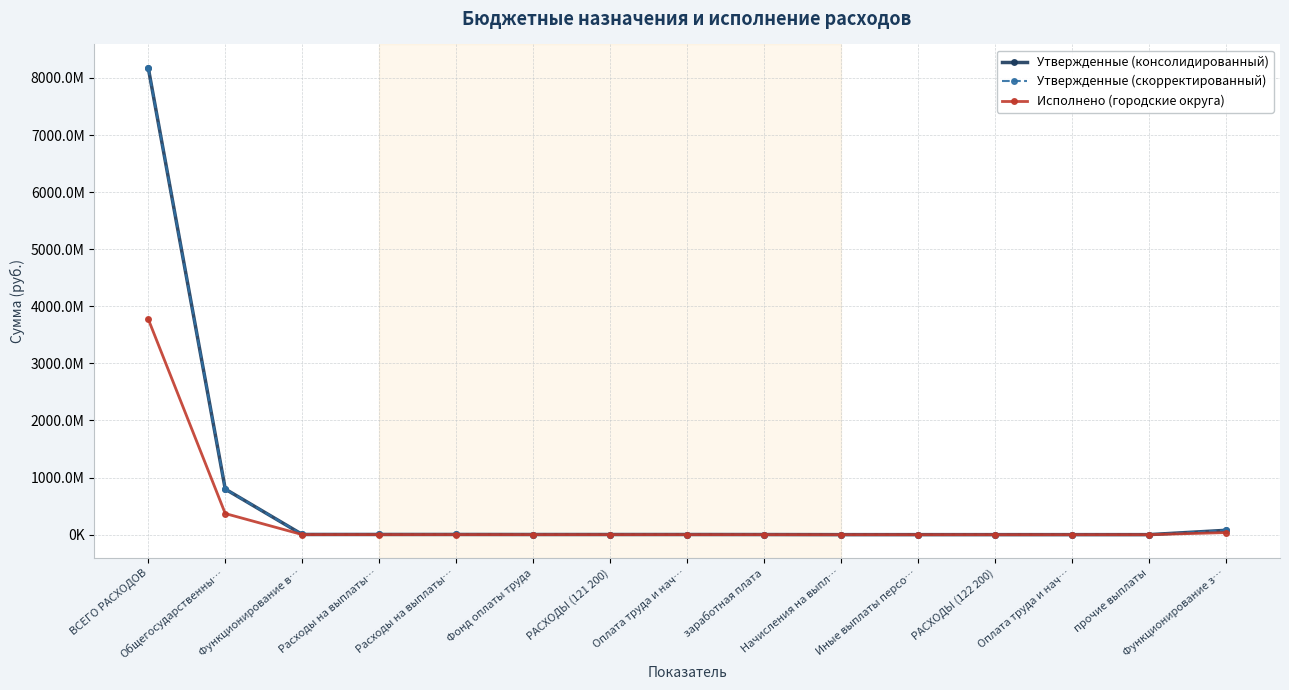

Does the chart have visible grid lines?

Yes